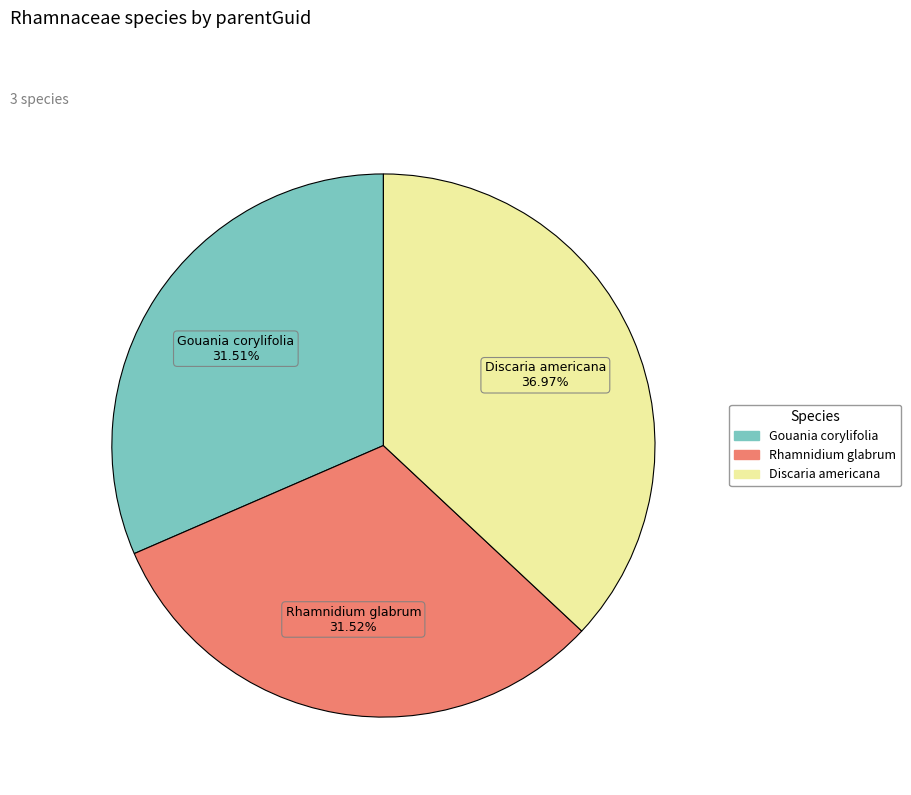

Is there a majority slice in this chart?

No